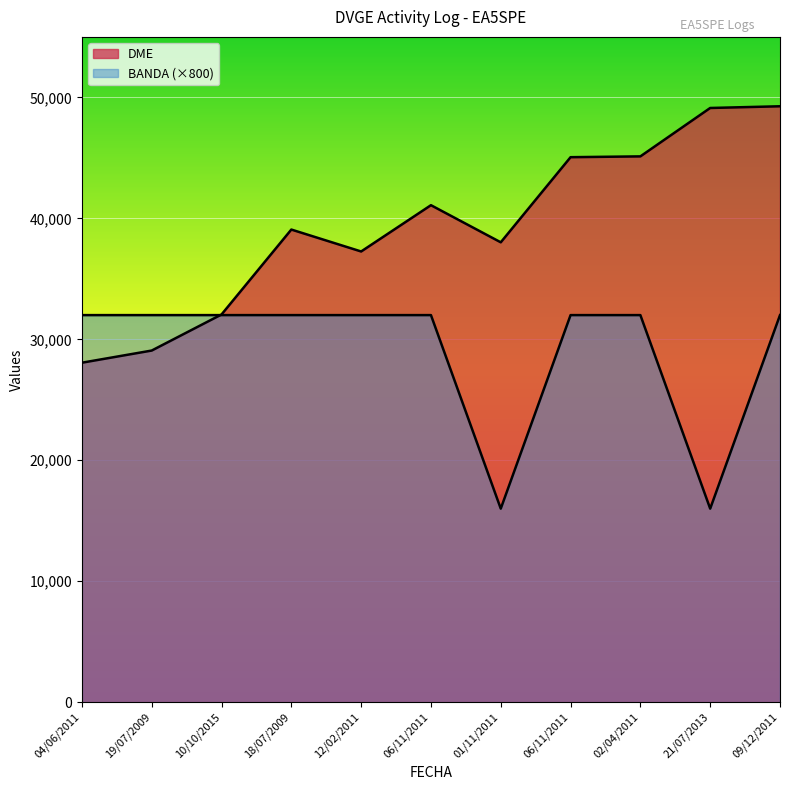

What is the value of the DME point at the 4th from the left?

39073